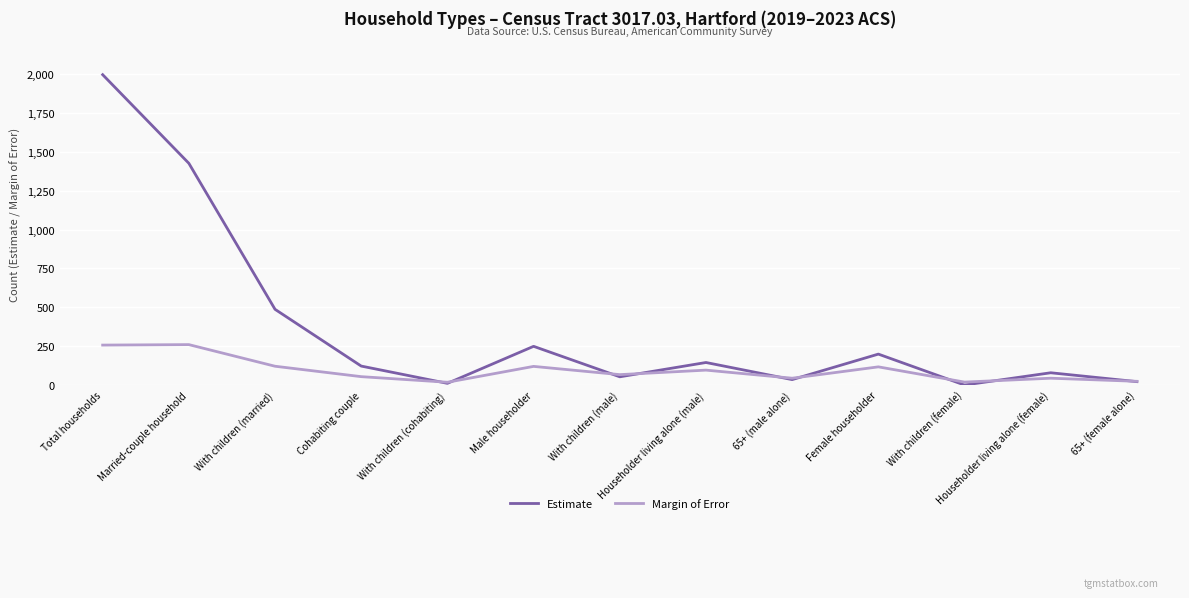

At which label is Estimate closest to 998?

Married-couple household